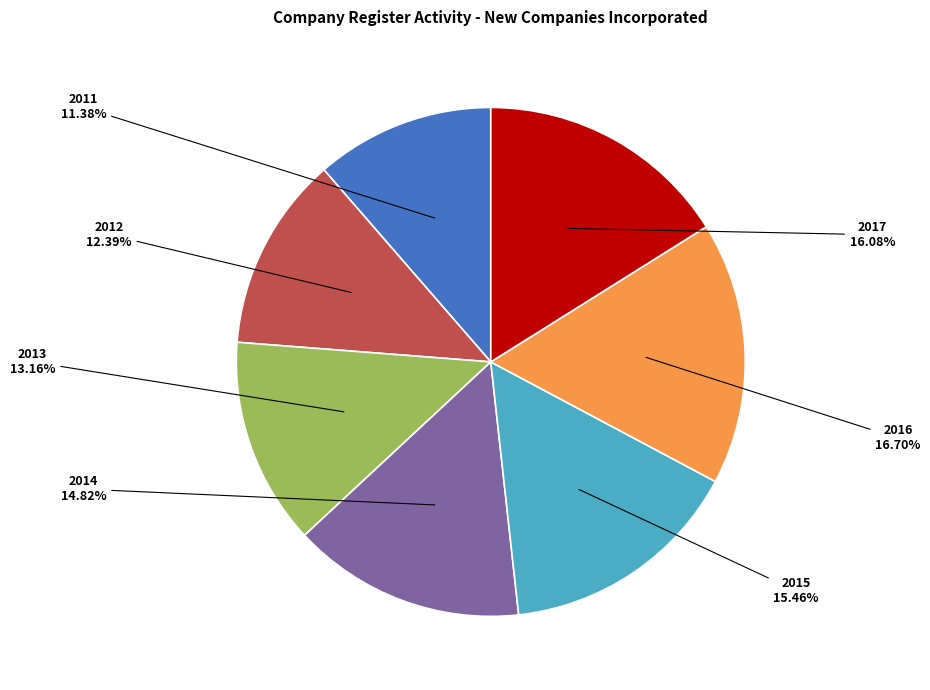

Is there a majority slice in this chart?

No